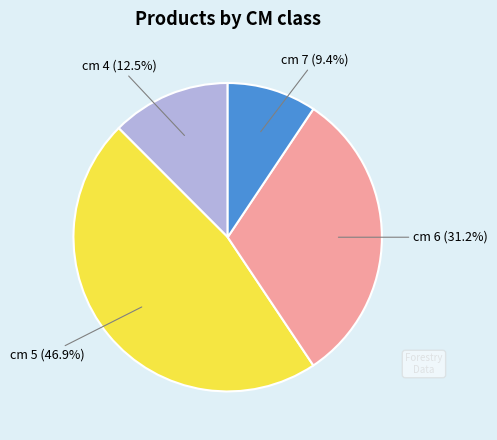

To the nearest percent, what is the combined percentage of cm 6 and cm 5?

78%